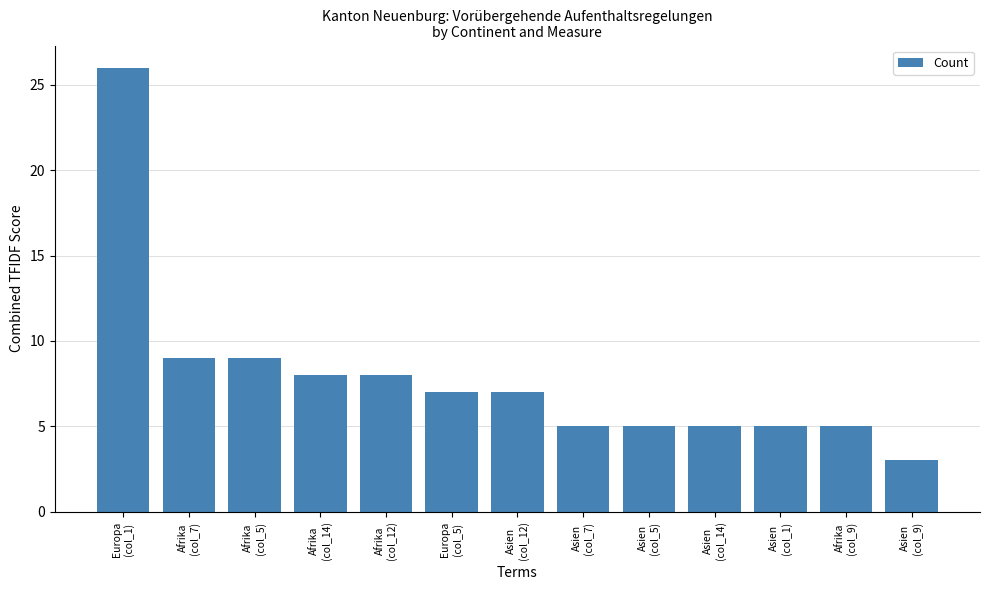

Approximately how many times larger is the value at Afrika
(col_12) compared to Asien
(col_7)?

1.6